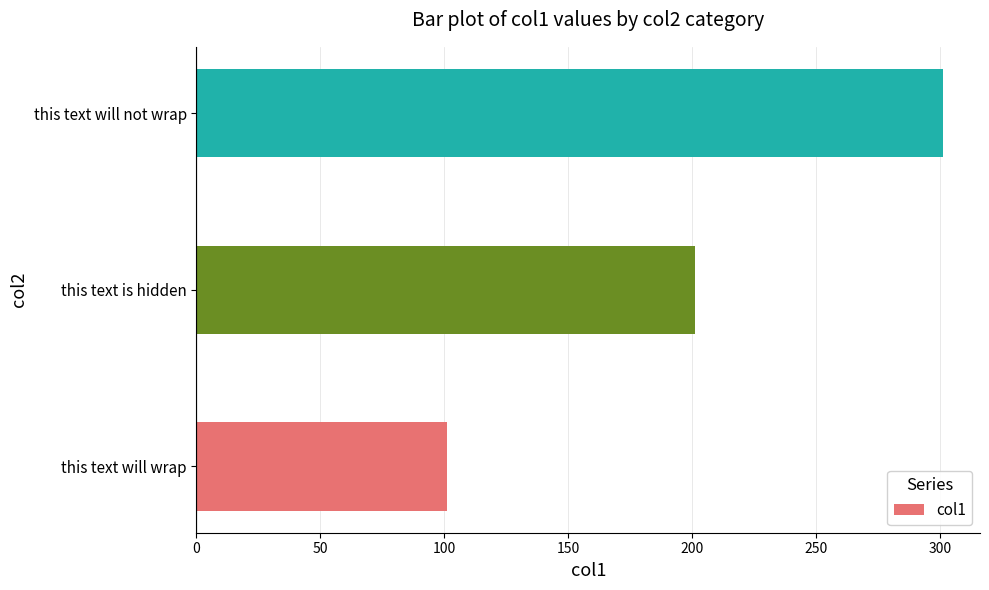

What is the difference between the second highest and minimum values?

100